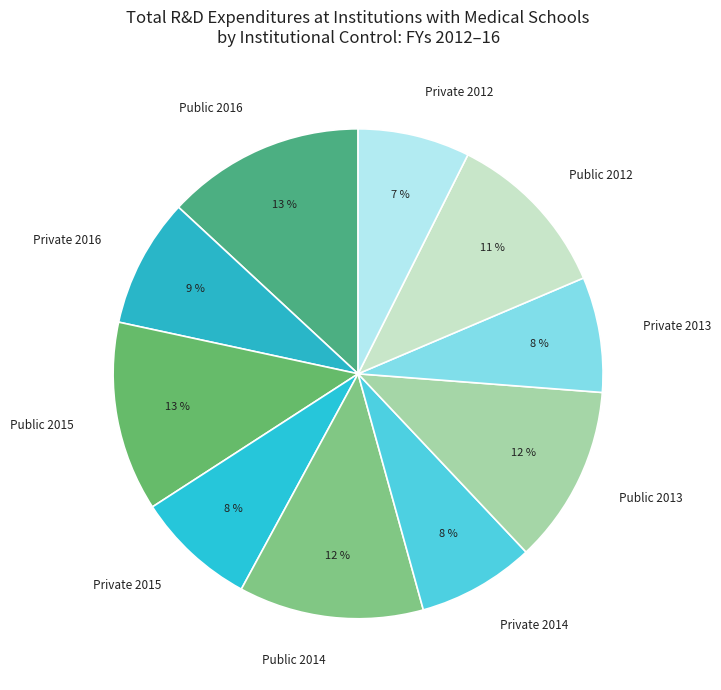

Which has a higher value, Public 2014 or Public 2012?

Public 2014